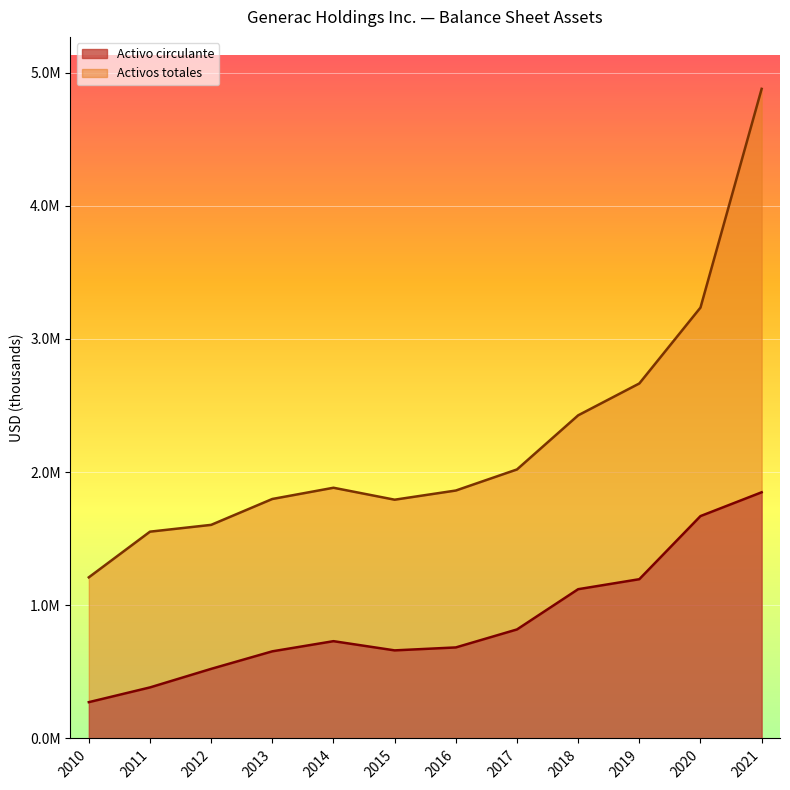

Does the chart display data point markers on the line(s)?

No